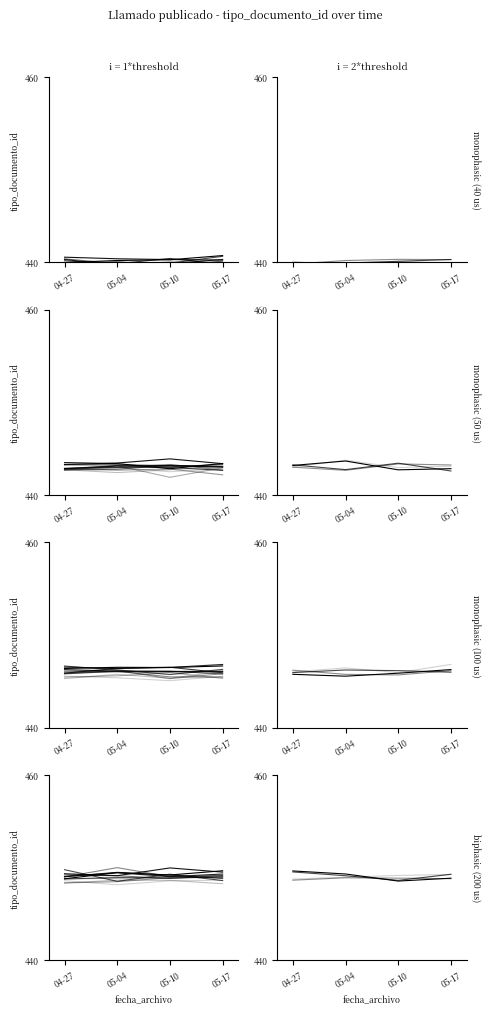

The chart shows a value of 449.3 at 05-04. True or false?

True